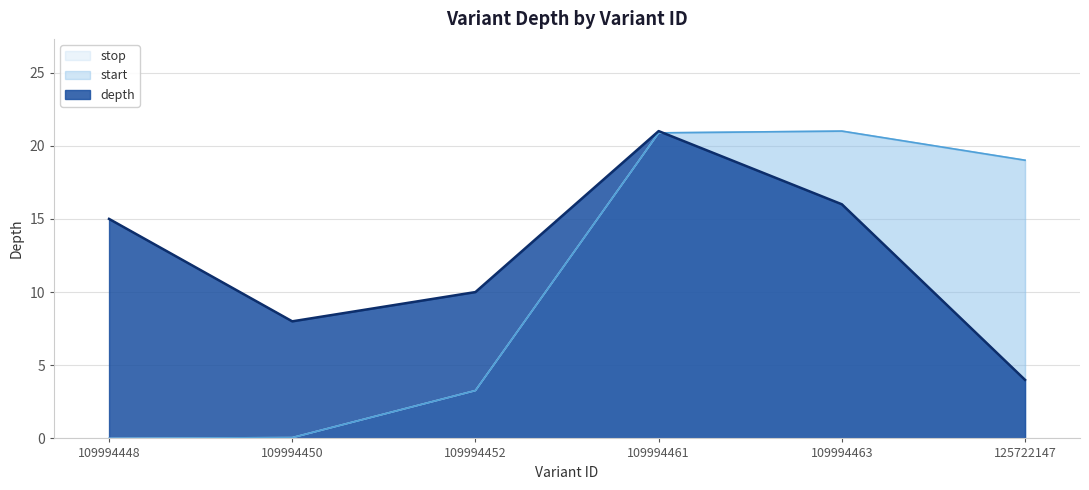

What is the value of the stop point at the 4th from the left?

20.9